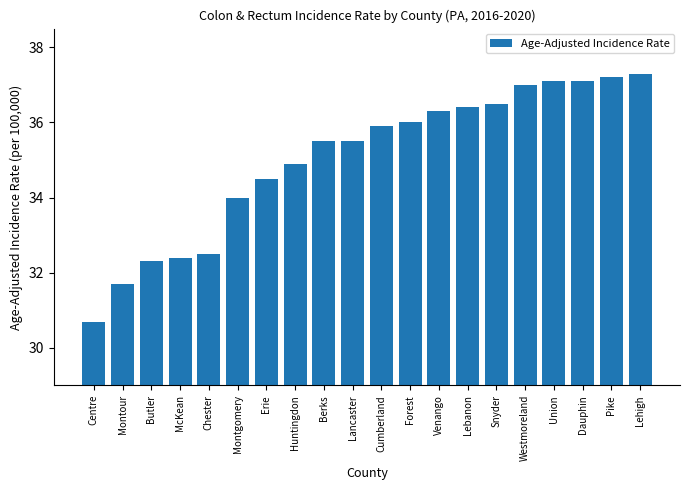

Which label corresponds to the smallest value in the chart?

Centre